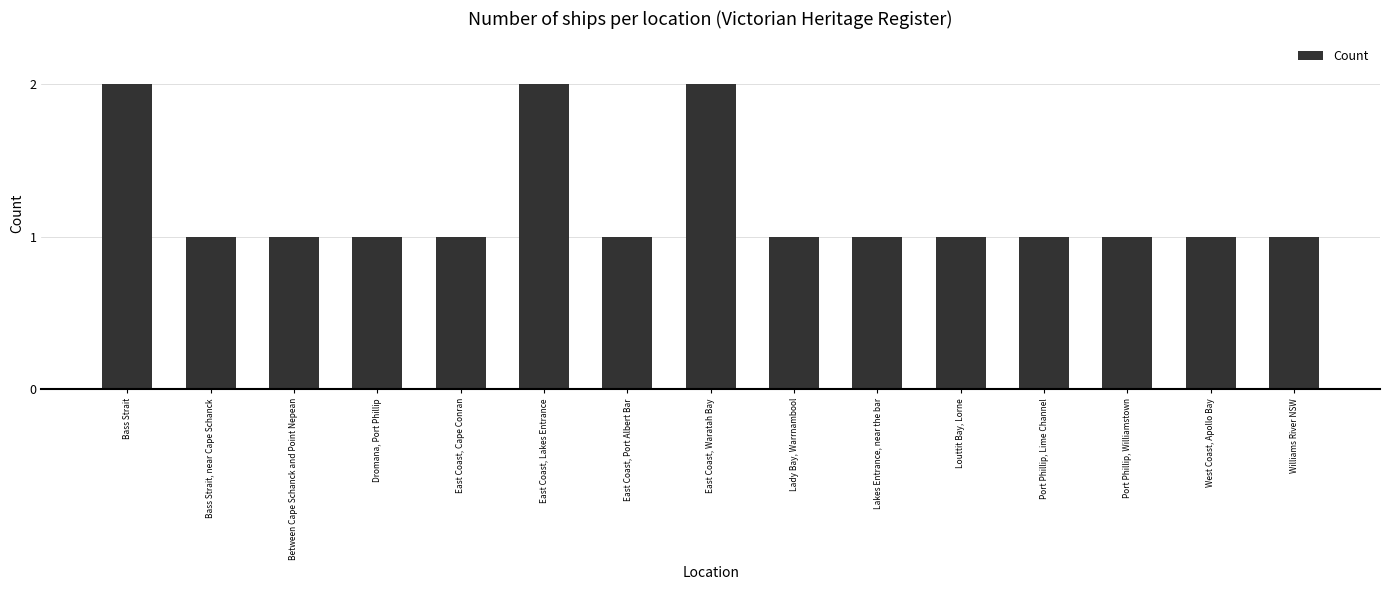

True or false: the data shows 1 at Port Phillip, Lime Channel.

True